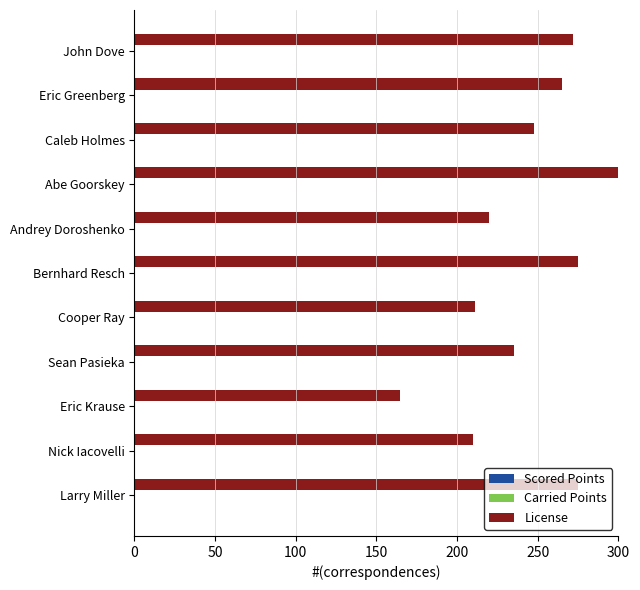

The value of License at Andrey Doroshenko is 219.9. True or false?

True